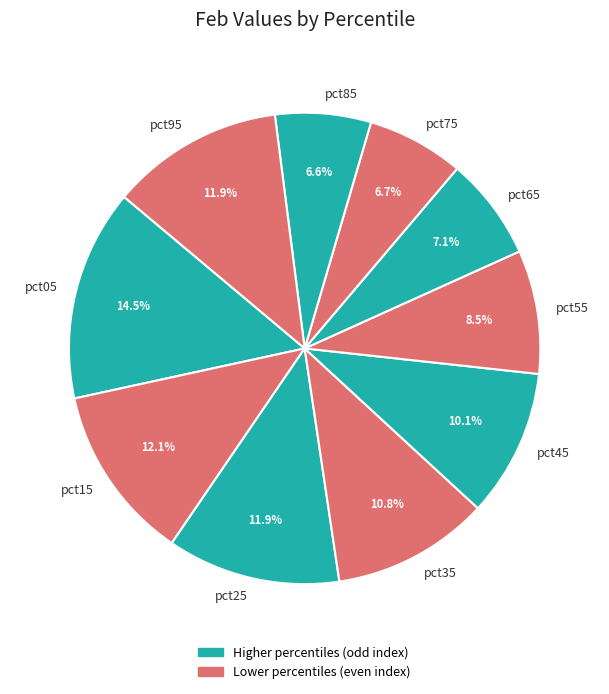

To the nearest percent, what is the difference between the pct25 and pct85 slice percentages?

5%